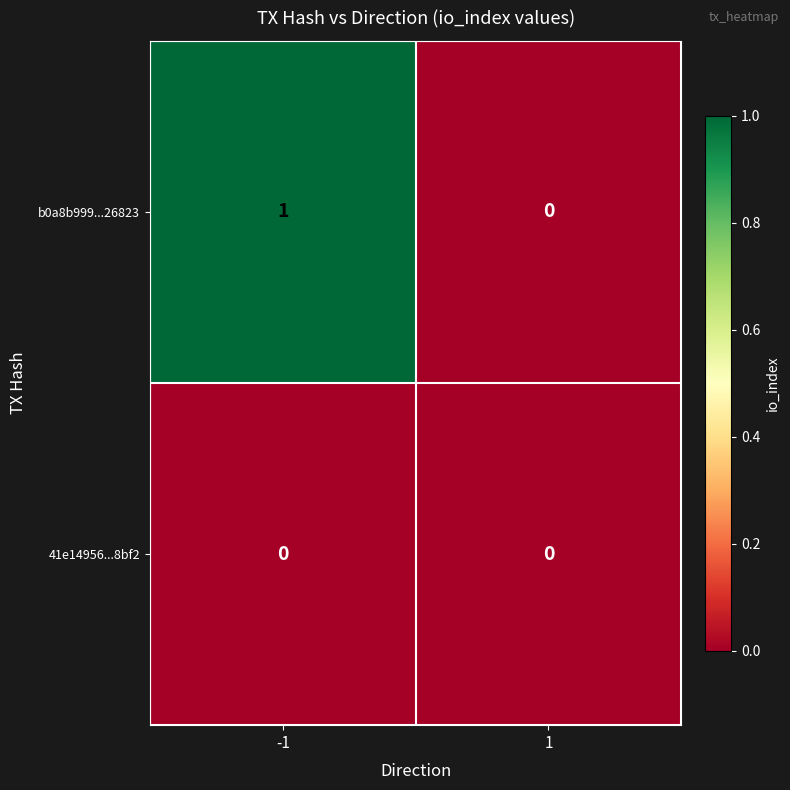

Which series changed the most between -1 and 1?

b0a8b999...26823